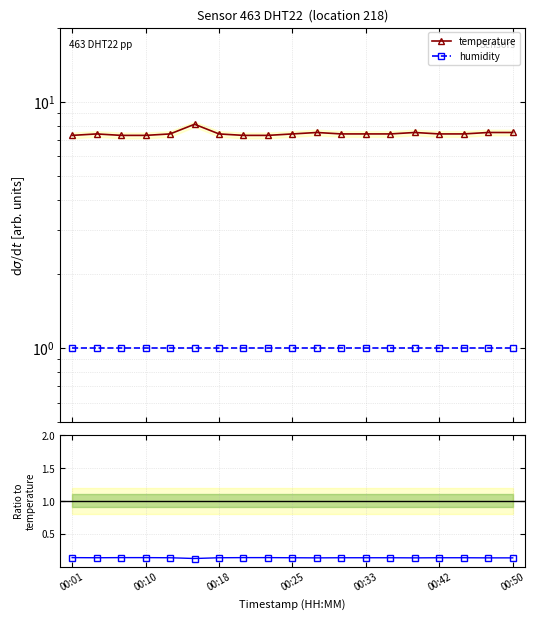

Rank the series by their maximum value, from highest to lowest.

temperature, humidity, humidity / temperature